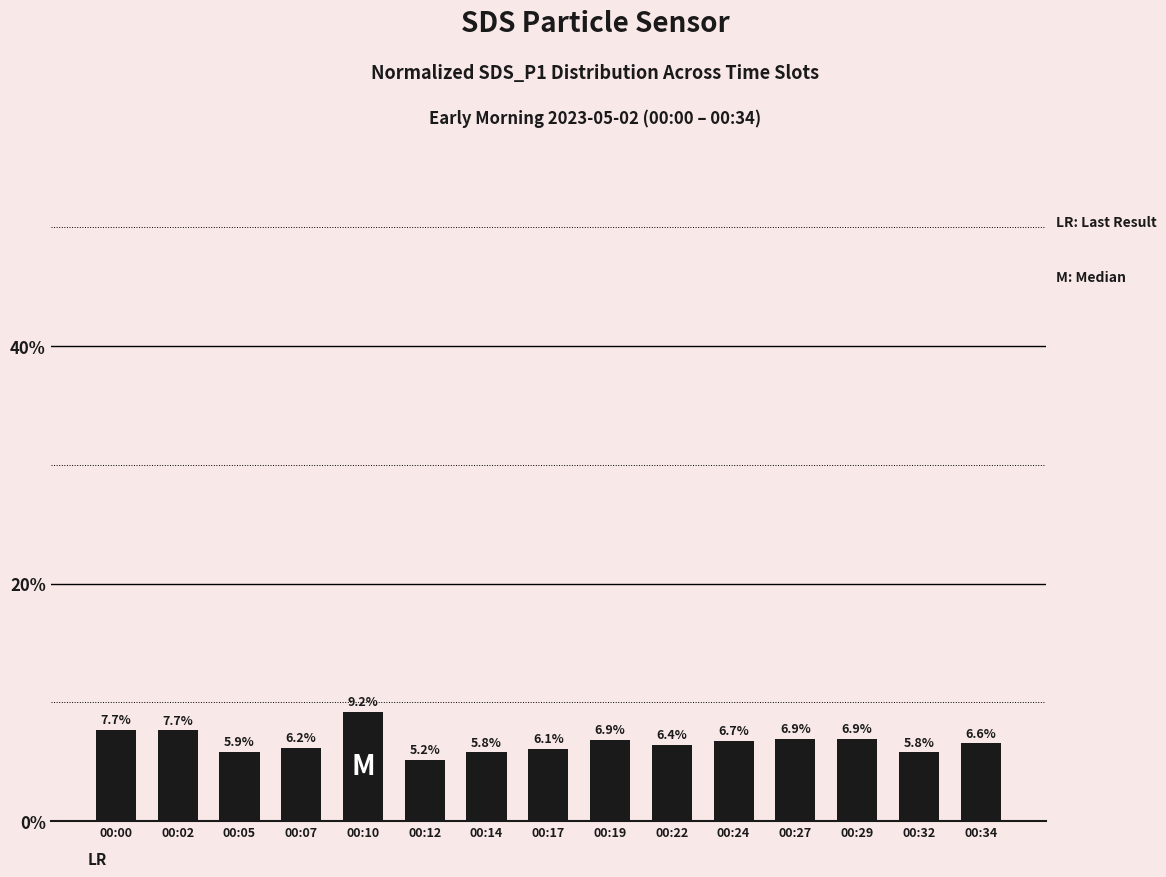

Read the value at 00:34.

6.6